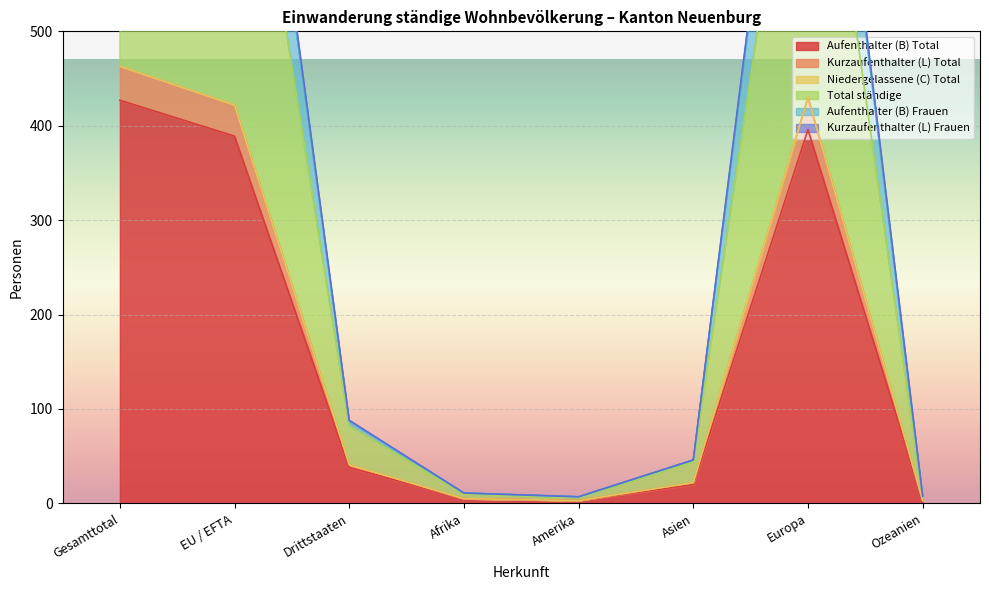

At how many categories does at least one series exceed 726?

3